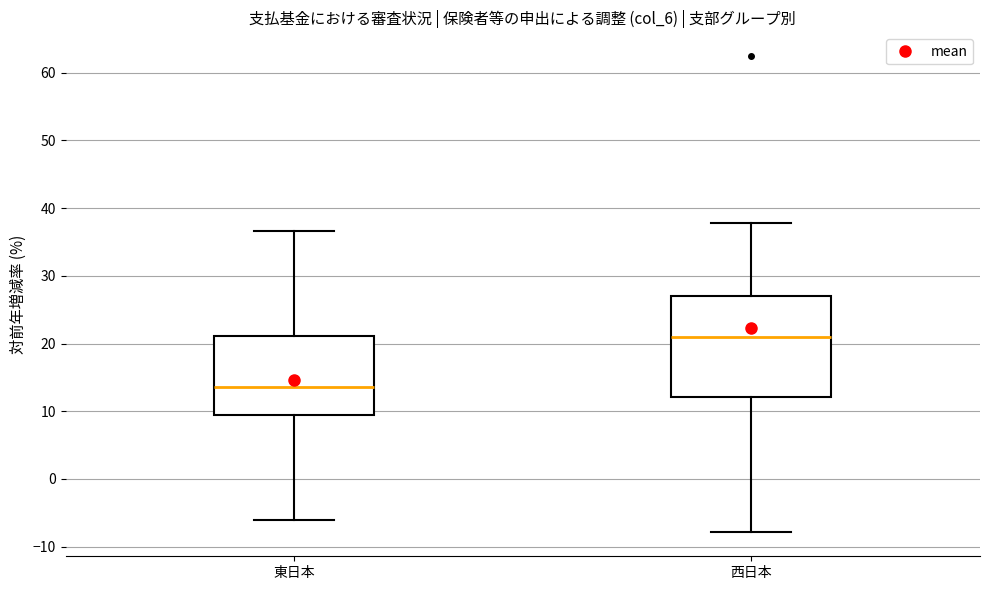

Which box's median line is the lowest?

東日本